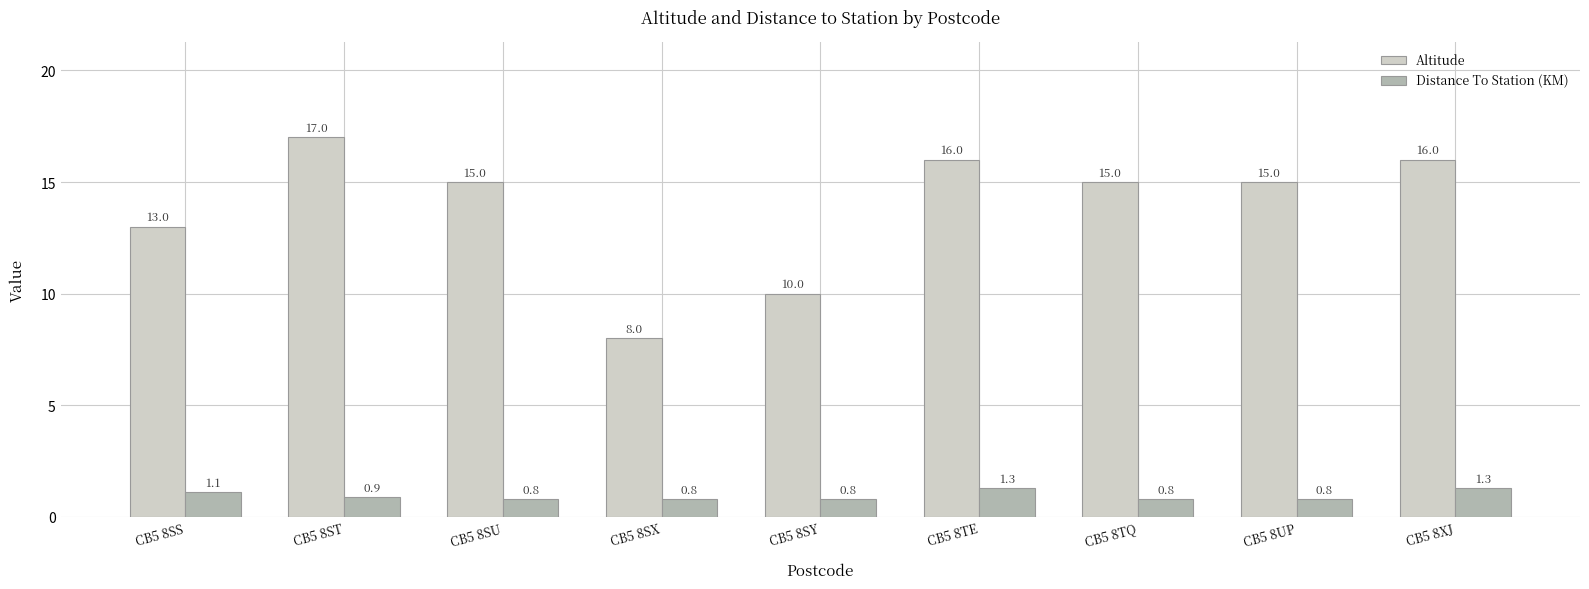

What is the label of the 1st bar from the right?

CB5 8XJ